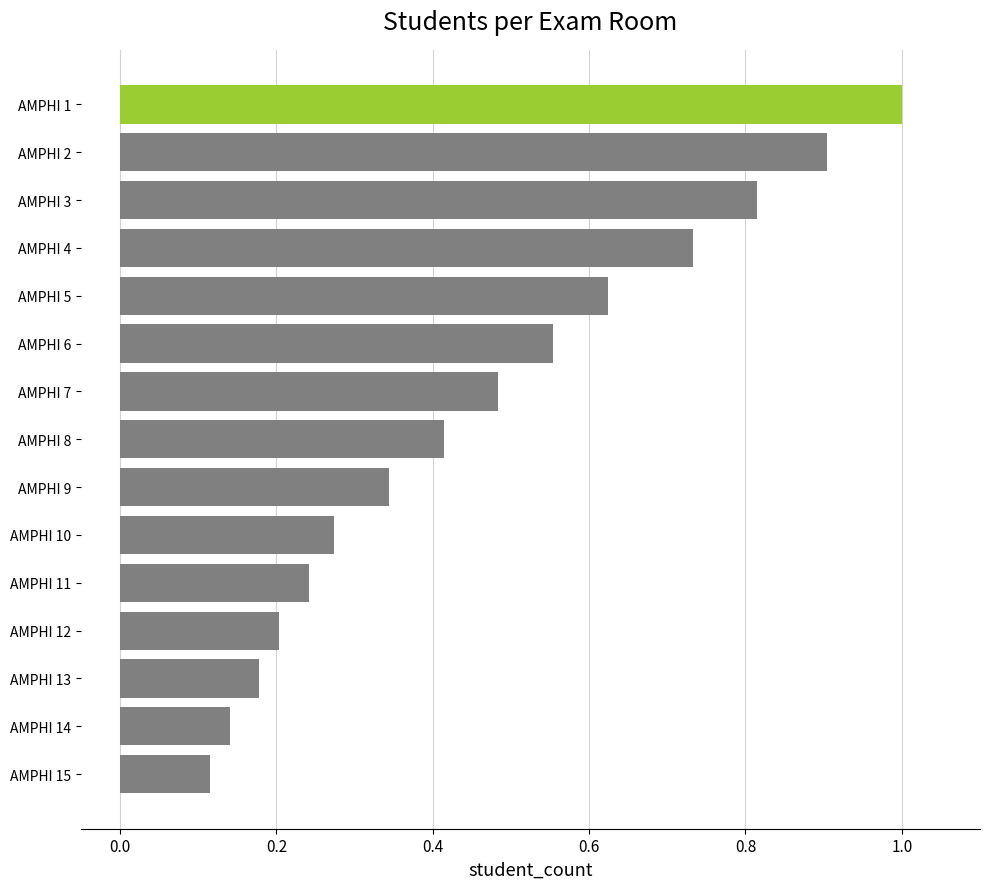

The chart shows a value of 1.7 at AMPHI 1. True or false?

False